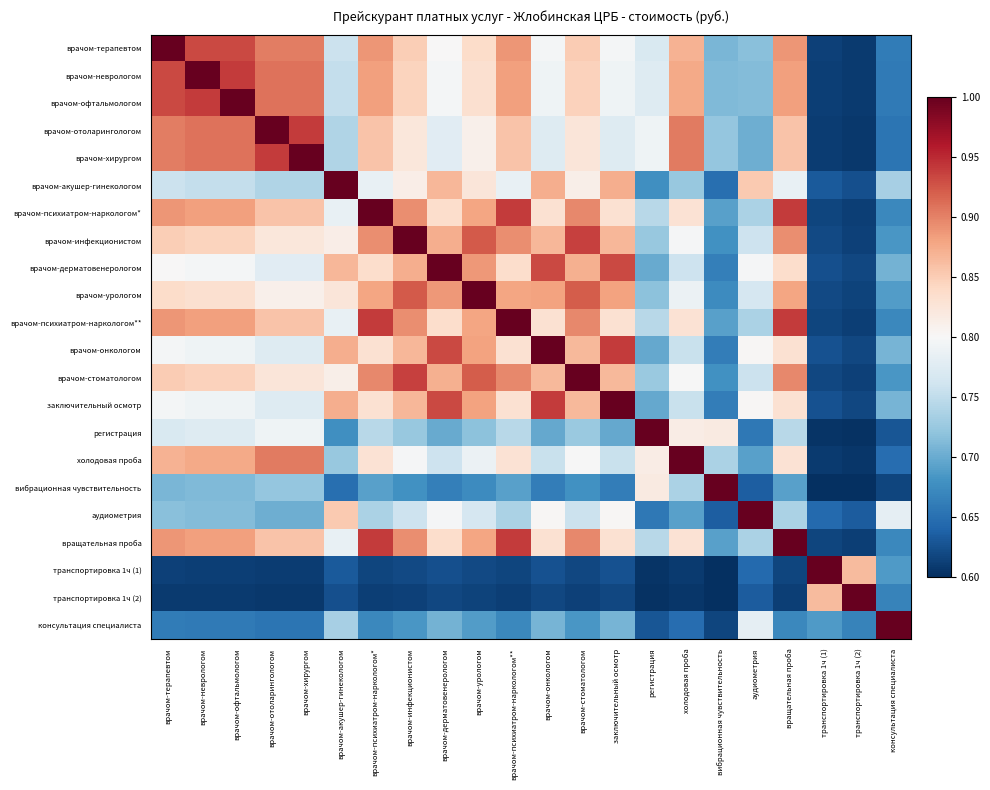

At which category is the sum across all series the highest?

врачом-психиатром-наркологом*